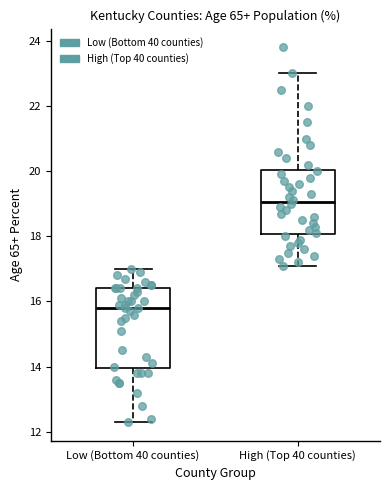

Reading left to right, transcribe this box plot: for each box, give where its median line is, the range the box spans, and where its two whiskers end, as read against the y-axis. The values are not printed on the chart, so give them approximately, as read against the axis.

Low (Bottom 40 counties): median 15.8, box 14.0 to 16.4, whiskers 12.4 to 17.0
High (Top 40 counties): median 19.0, box 18.0 to 20.0, whiskers 17.2 to 23.0